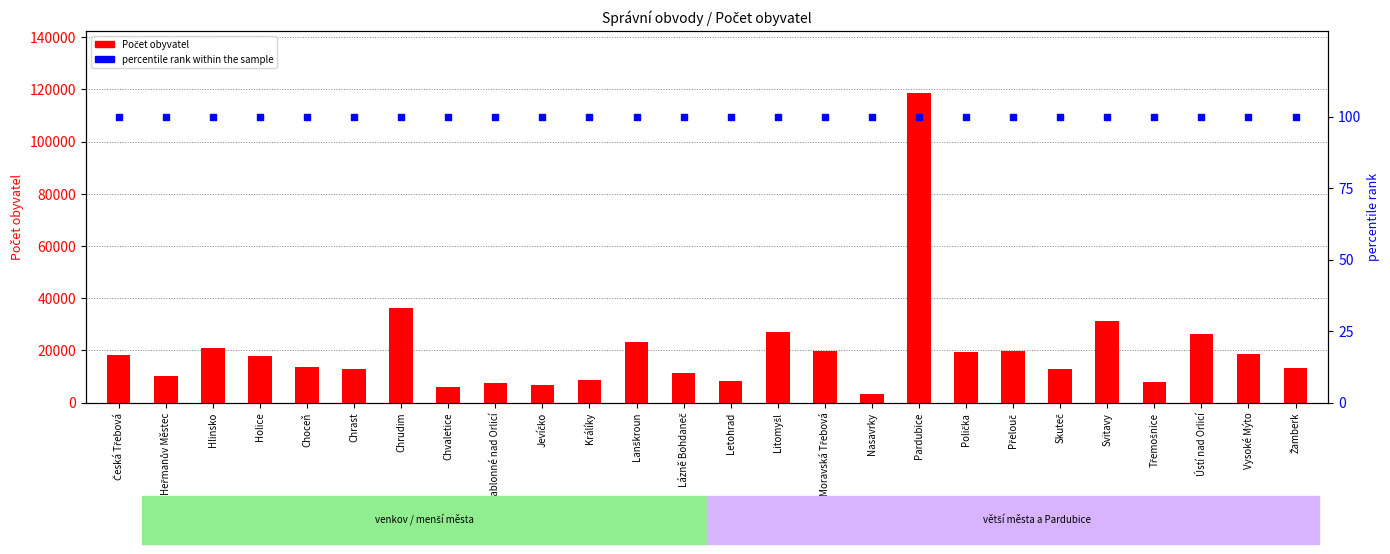

Which series contains the lowest Y value?

percentile rank within the sample